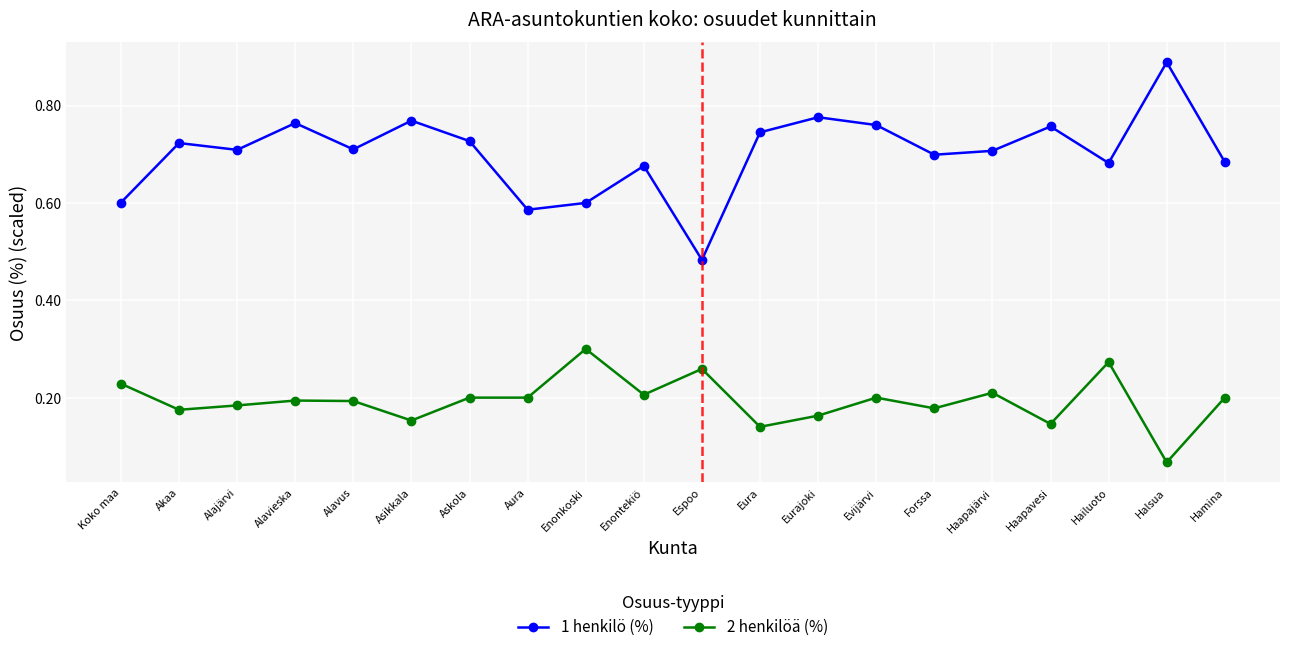

What are all the series names shown in the legend?

1 henkilö (%), 2 henkilöä (%)